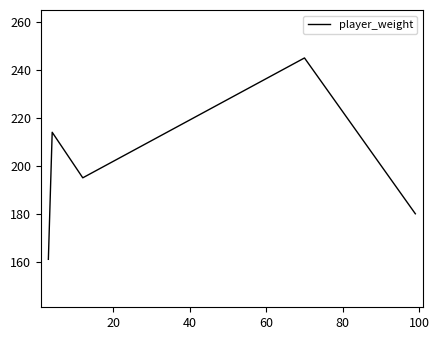

True or false: the data has more than 0 interior local peaks.

True